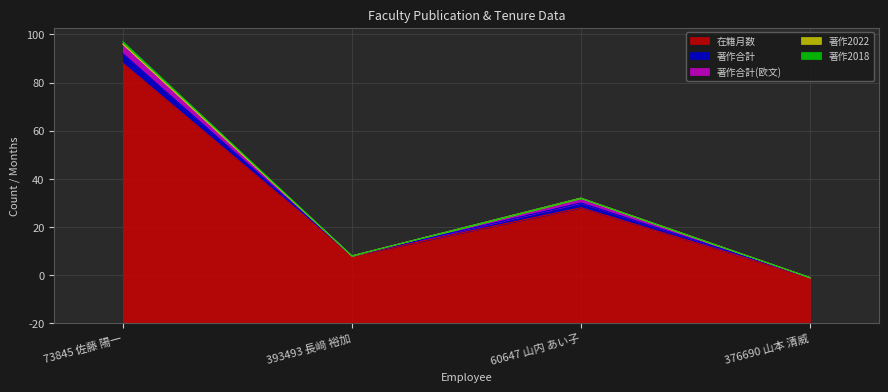

What is the label of the 2nd point from the right?

60647 山内 あい子